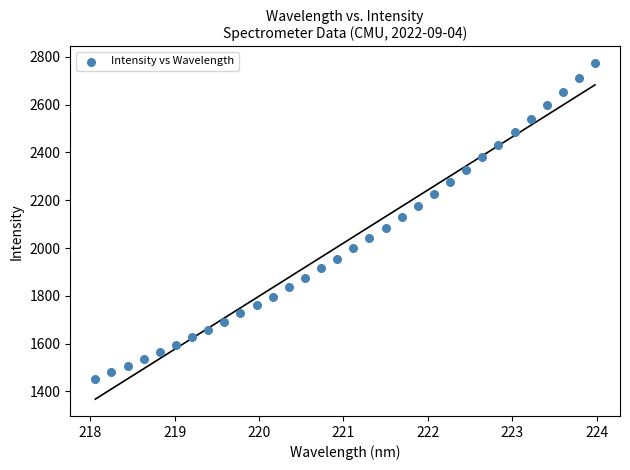

What is the range of Y values (max minus min)?

1320.7